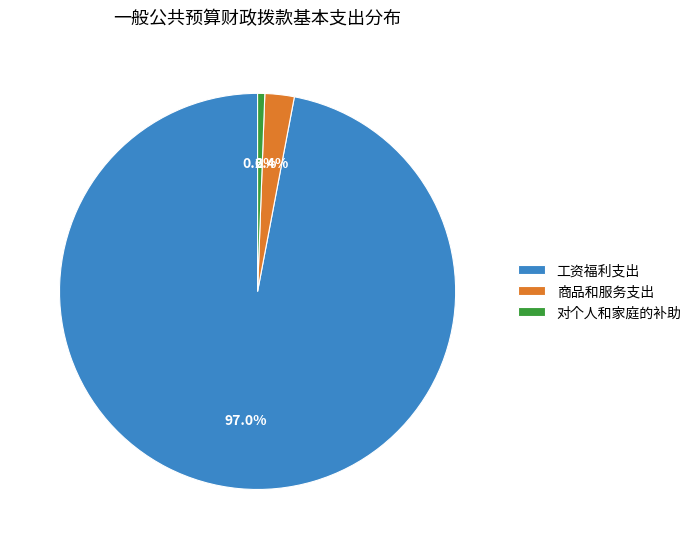

Does any single category account for the majority?

Yes